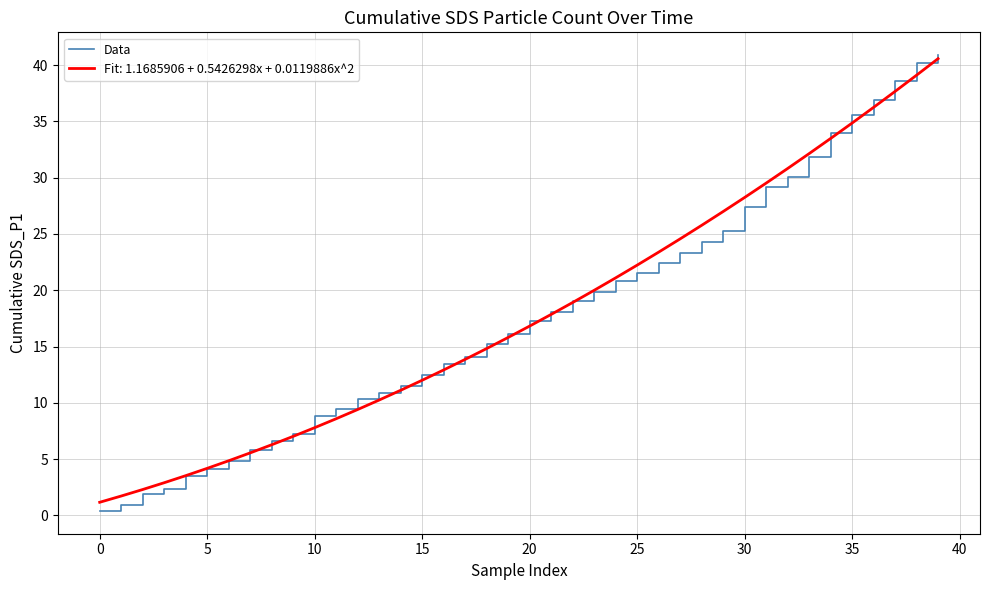

Which series has the largest range (max minus min)?

Data